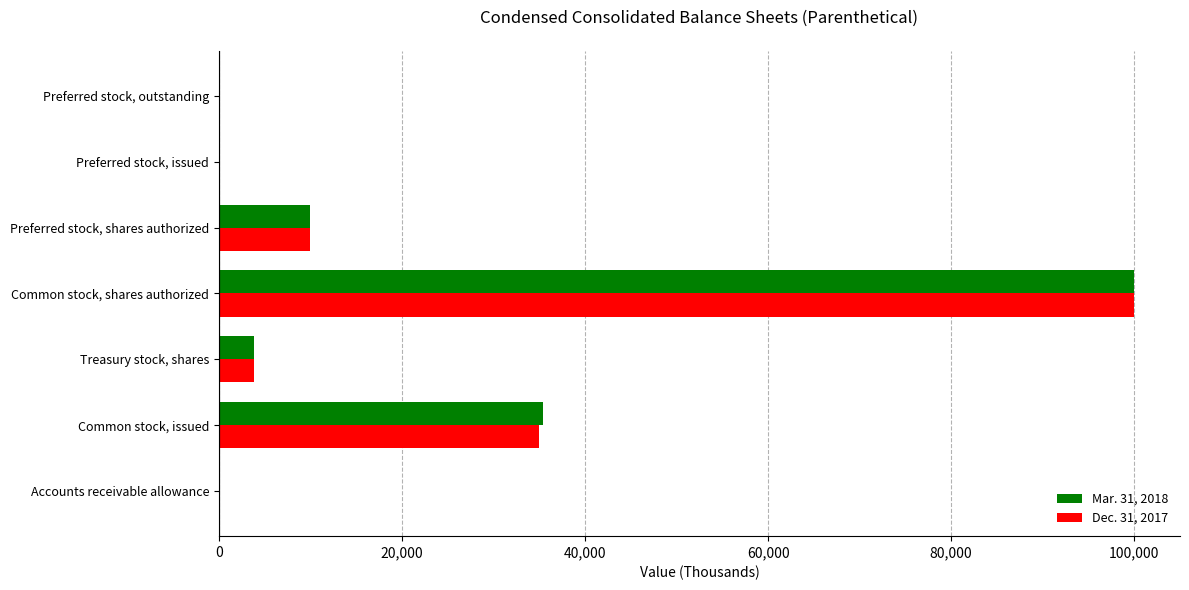

At which category is the sum across all series the highest?

Common stock, shares authorized